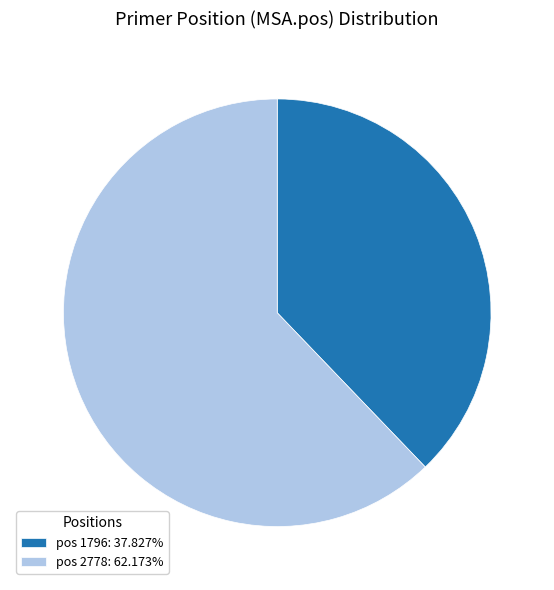

How many segments does this pie chart have?

2